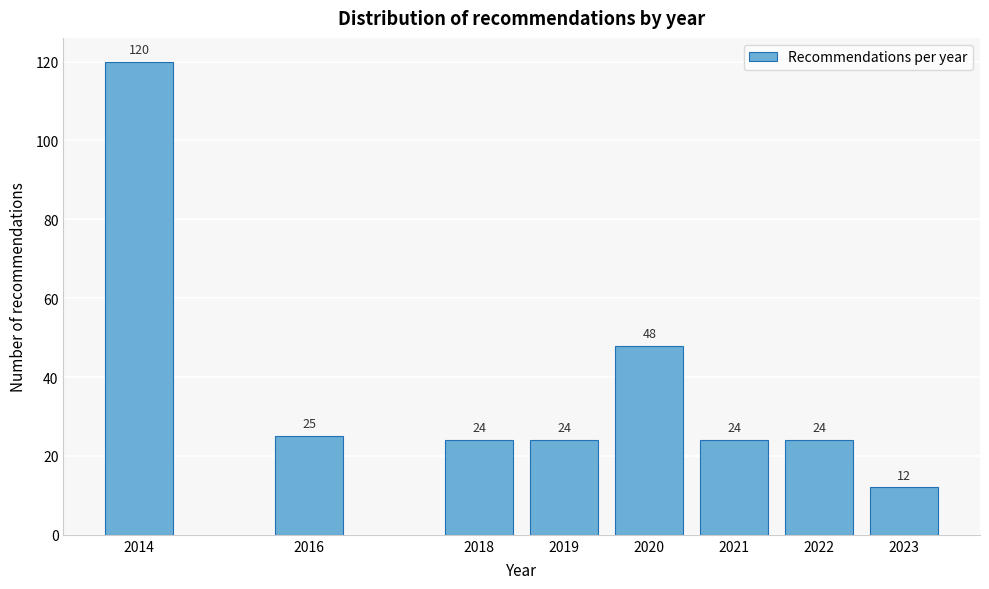

Reading left to right, list all the values displayed in this chart.

120	25	24	24	48	24	24	12